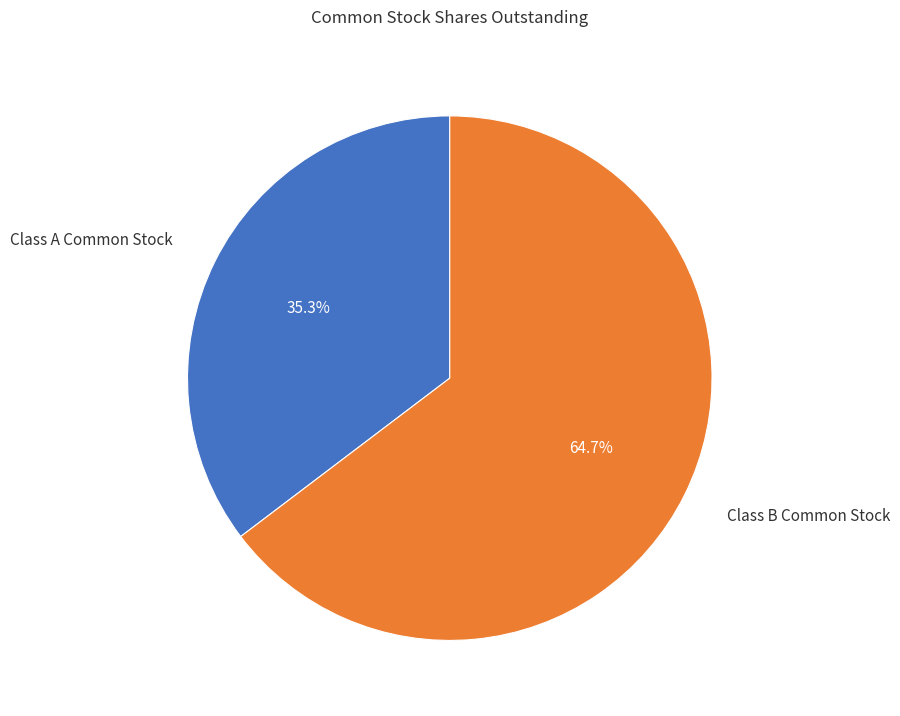

Count the number of slices in the pie.

2